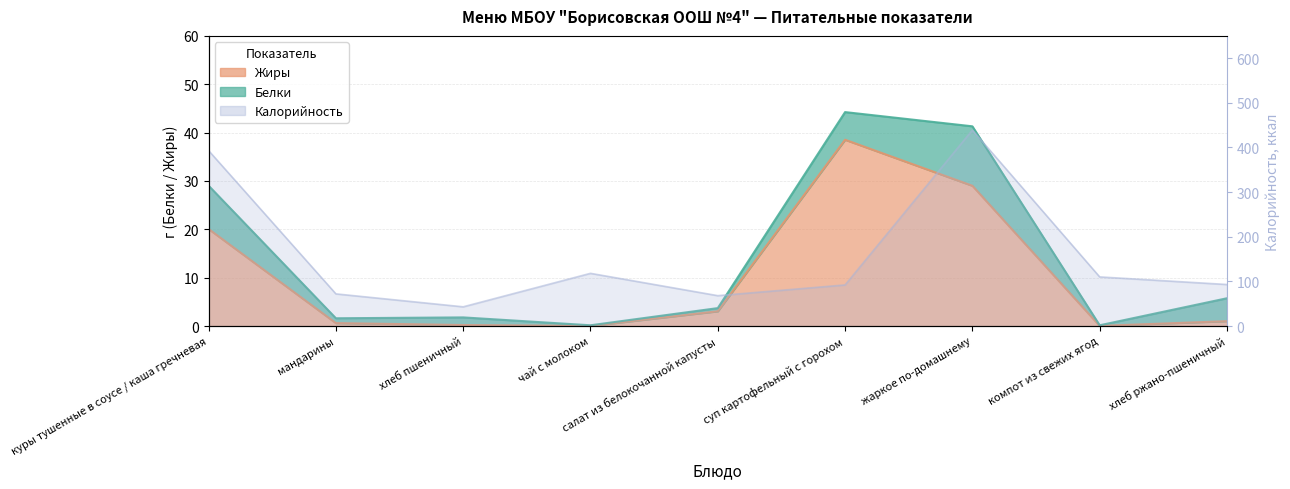

What is the average value of the Калорийность series?

158.7